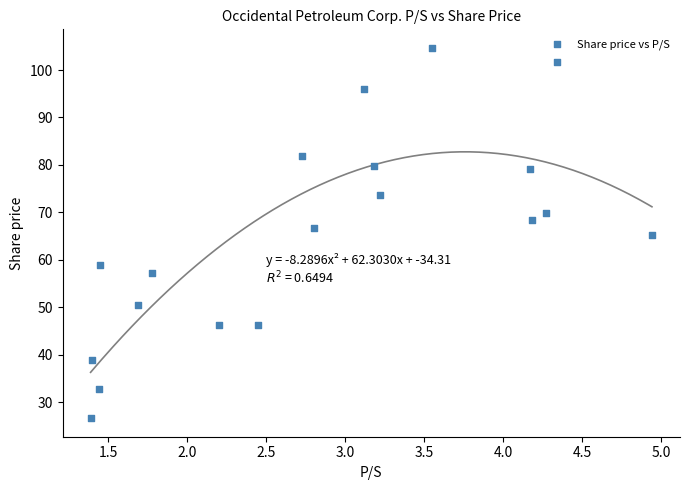

What is the range of X values (max minus min)?

3.6